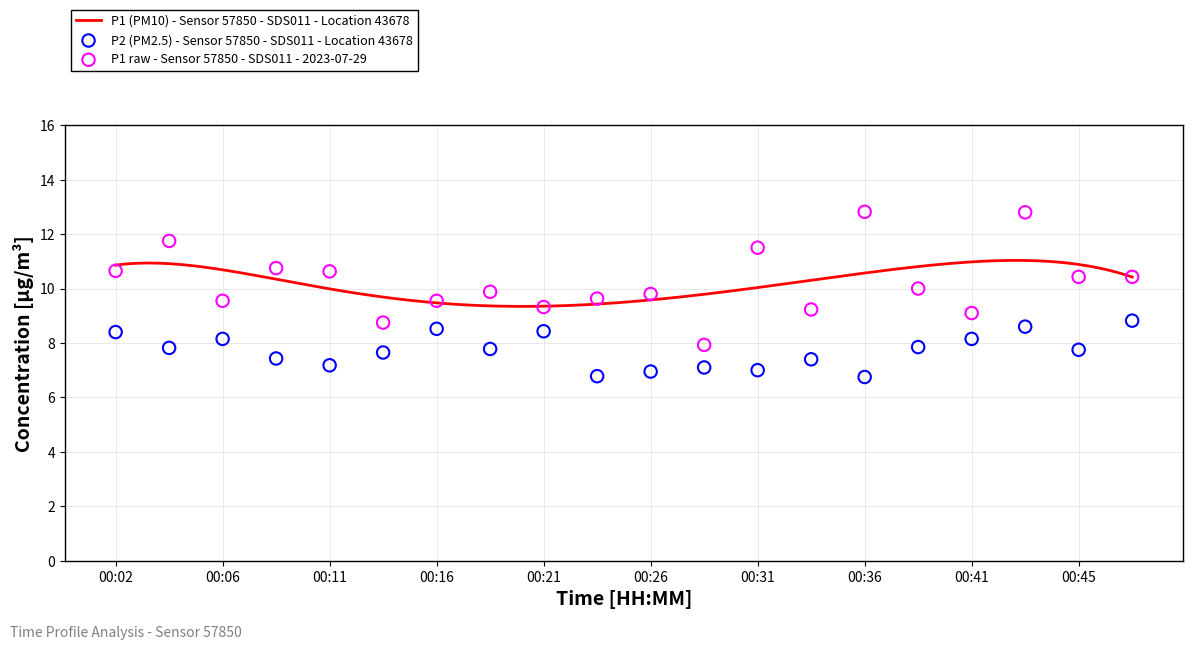

Which series has the largest total across all categories?

P1